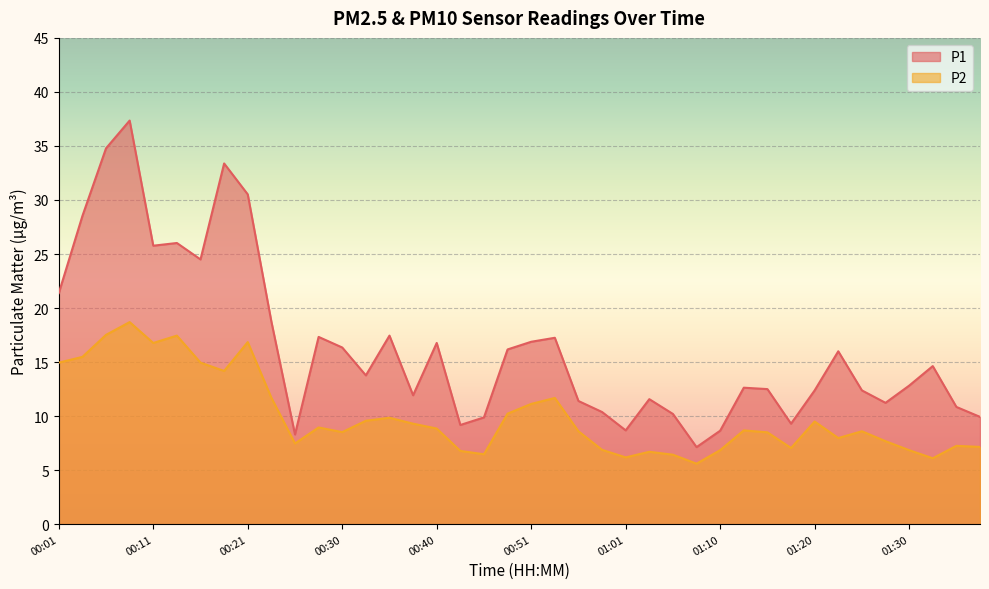

What is the approximate value of P2 at 01:25?

8.6